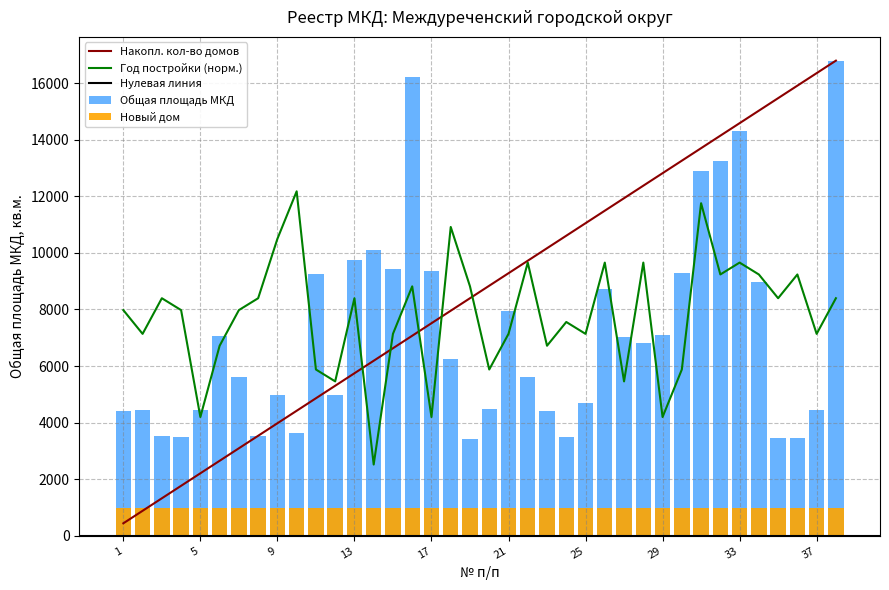

How many categories are shown in the chart?

38